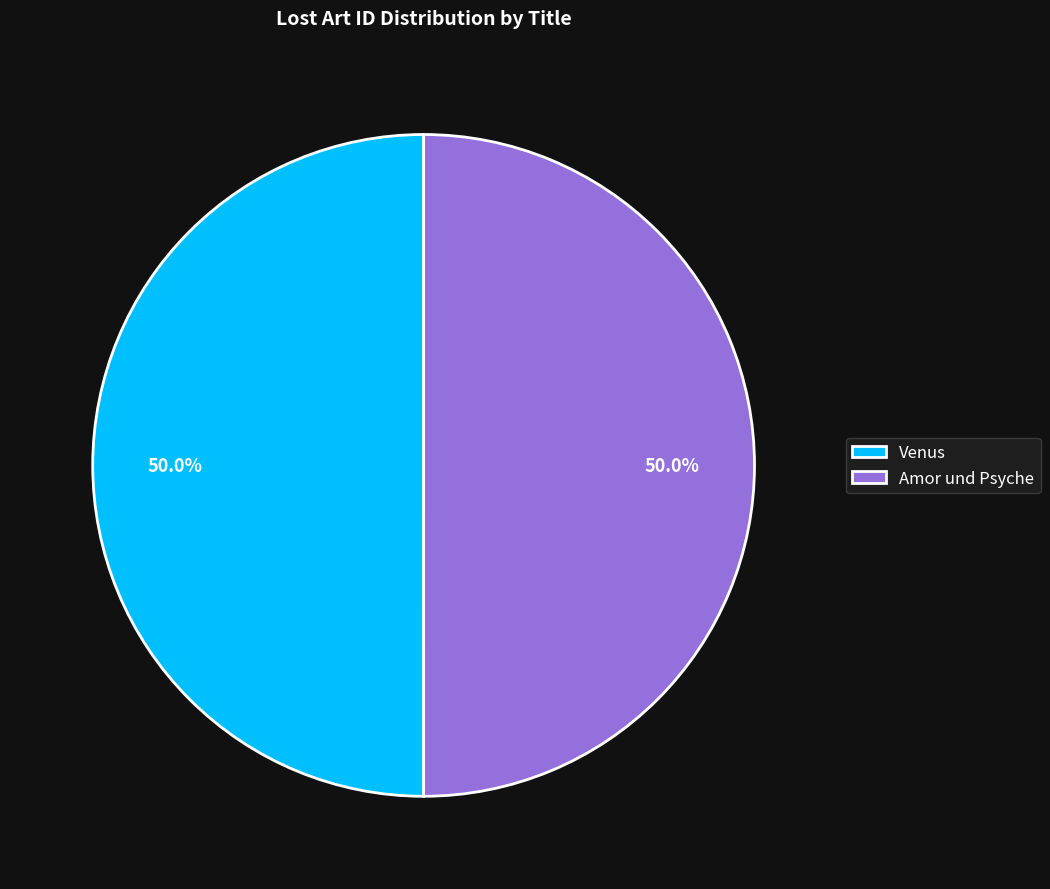

Approximately how many times larger is the value at Amor und Psyche compared to Venus?

1.0